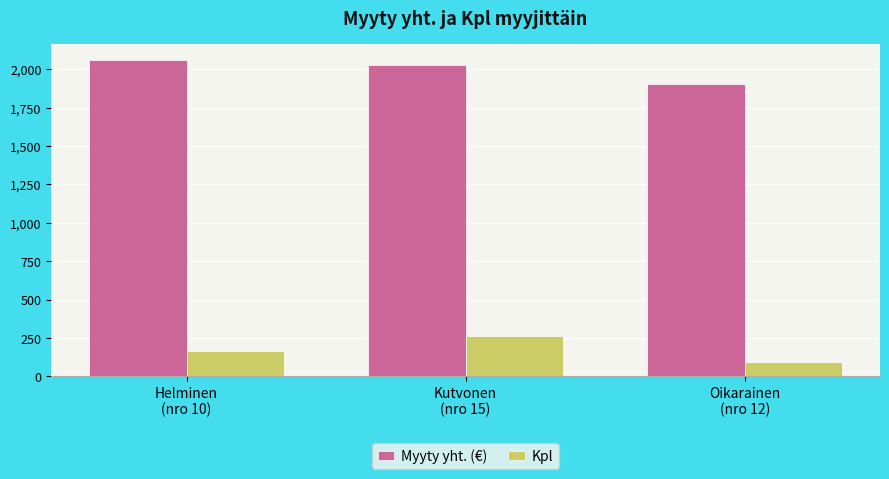

Rank the categories by Kpl value from lowest to highest.

Oikarainen
(nro 12), Helminen
(nro 10), Kutvonen
(nro 15)